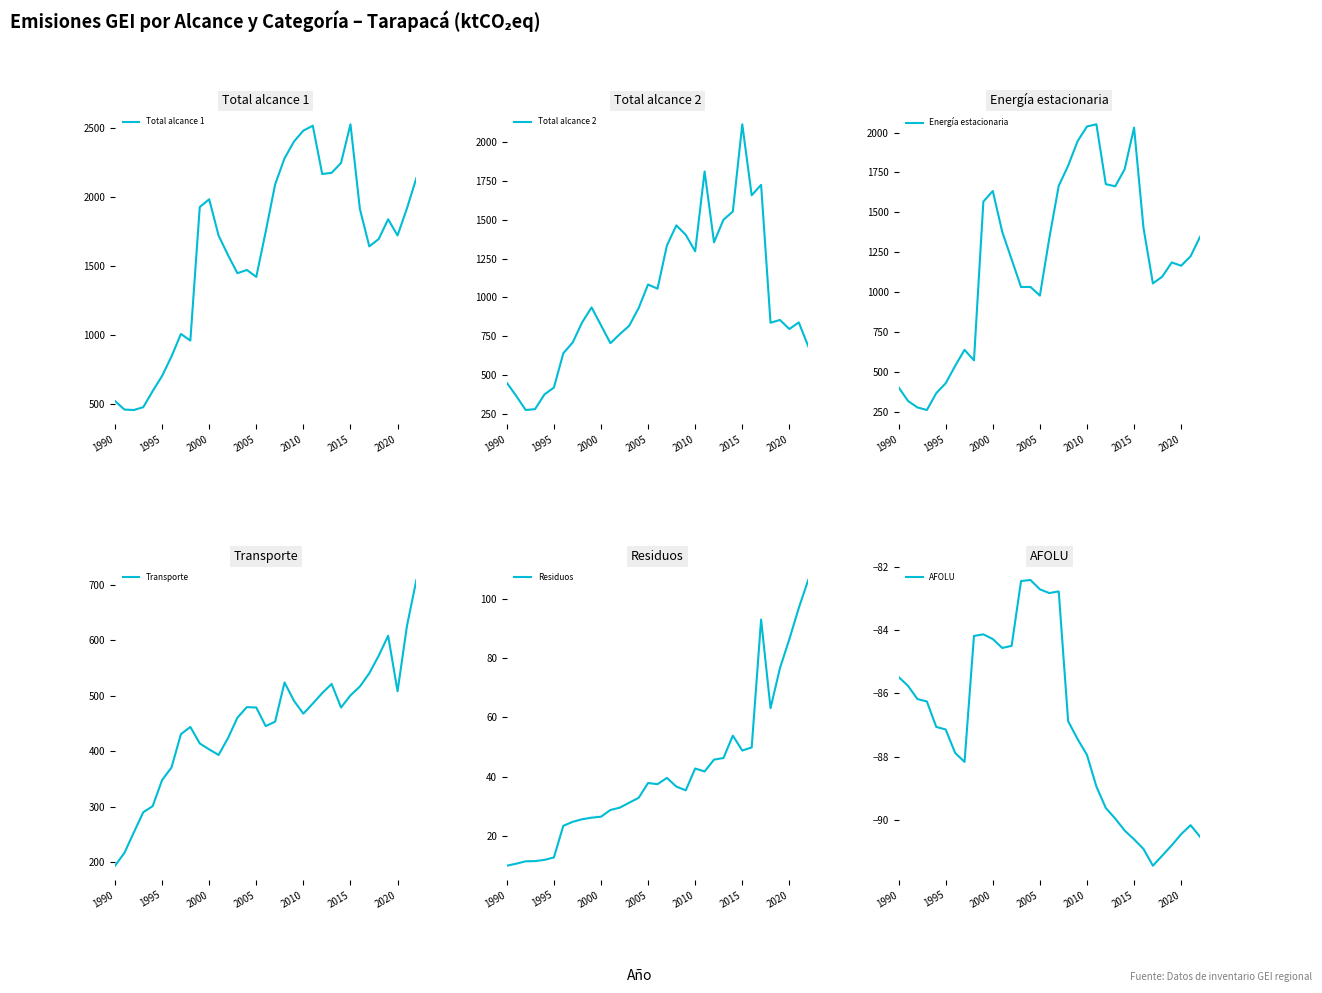

Which category has the highest value in the Total alcance 2 series?

2015